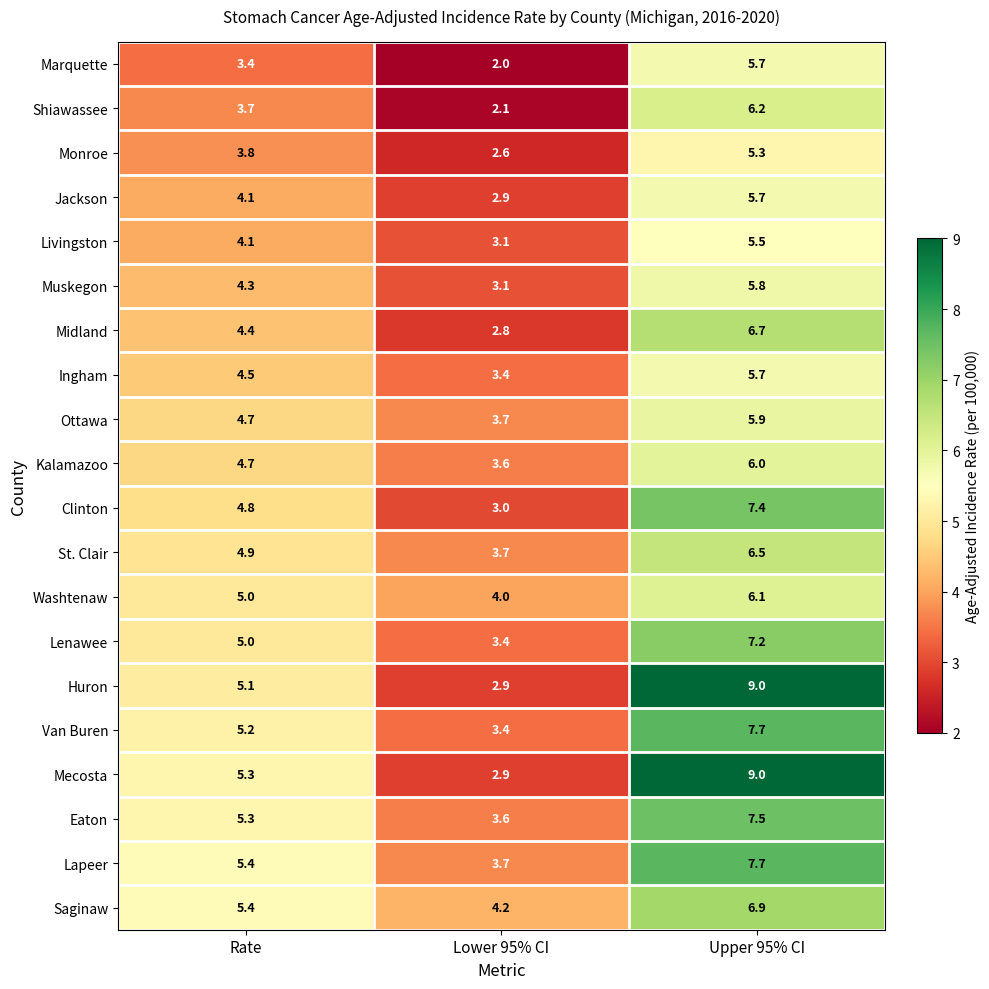

What is the difference between the Lenawee values at Upper 95% CI and Lower 95% CI?

3.8